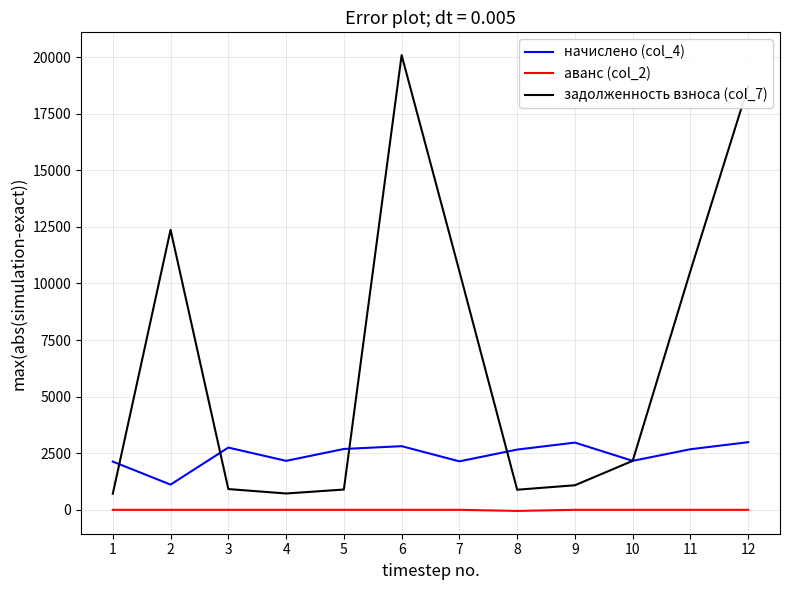

At which label does начислено (col_4) reach its minimum?

2